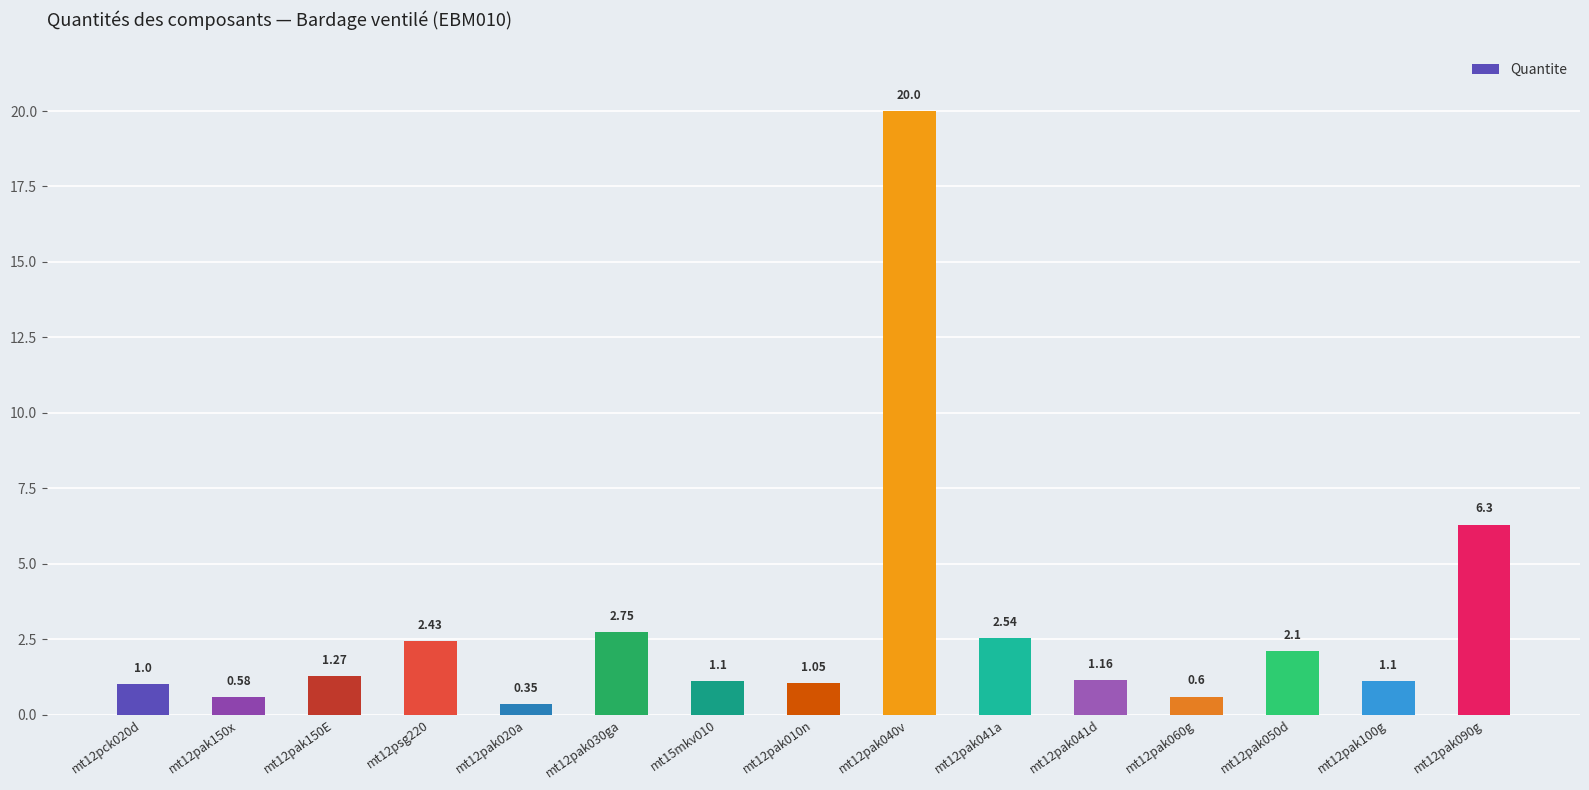

What is the sum of the values at mt12pak041d and mt12pak060g?

1.8